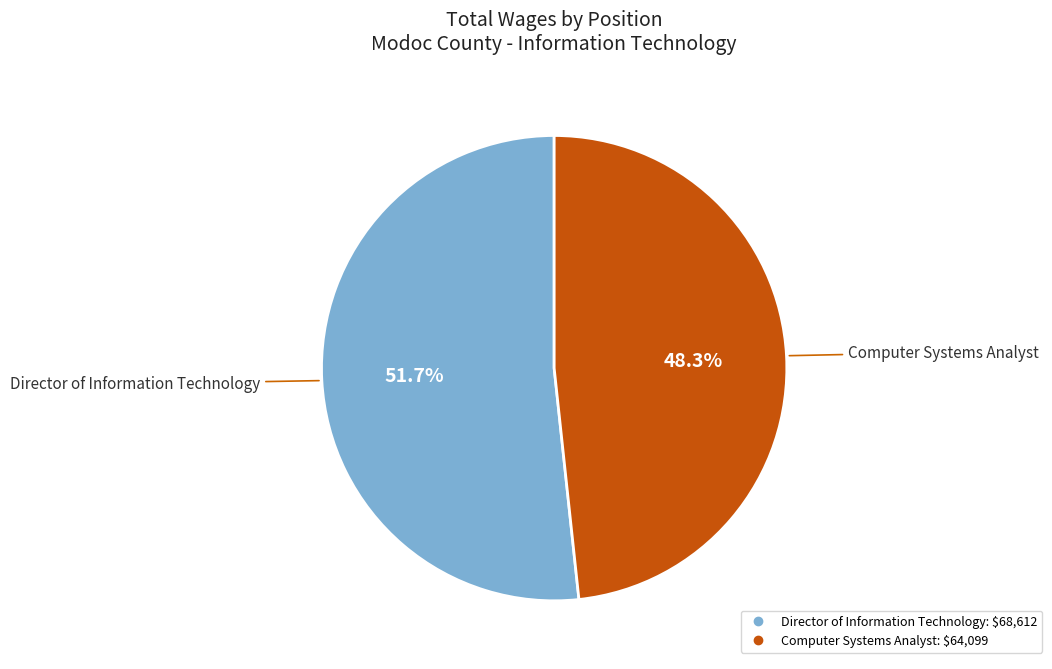

Rank the categories by value from highest to lowest.

Director of Information Technology, Computer Systems Analyst